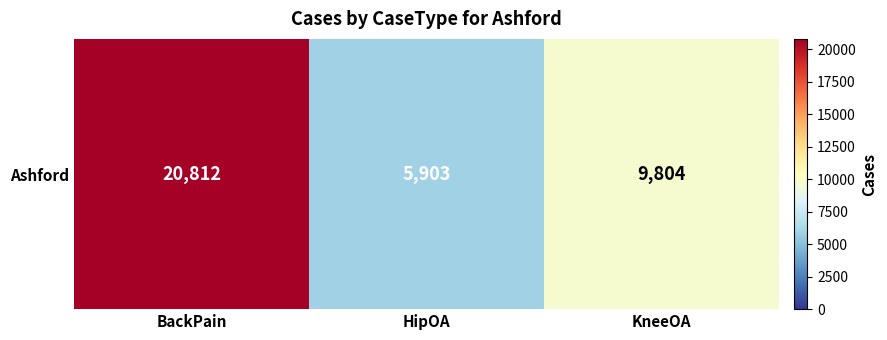

Where is the data nearest to the value 13357?

KneeOA